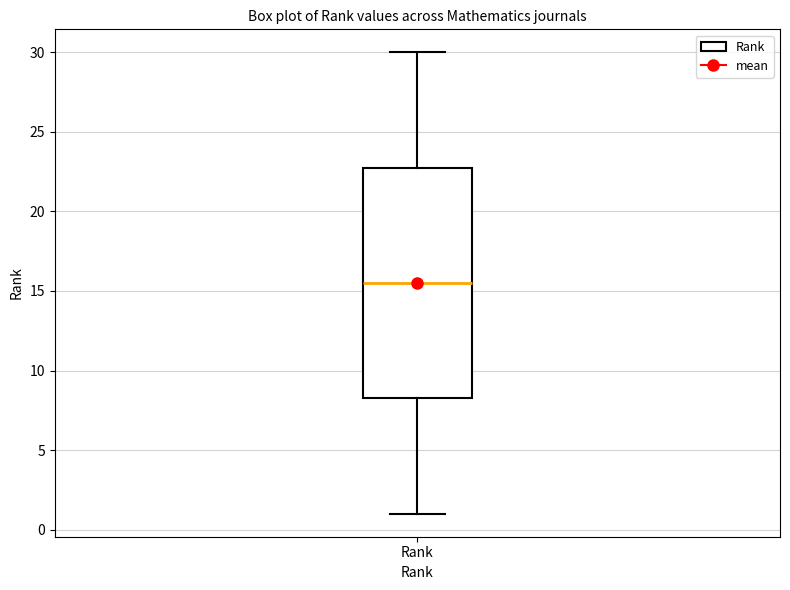

Where is the upper edge of the box for Rank on the y-axis? The values are not printed on the chart, so give them approximately, as read against the axis.

23.0